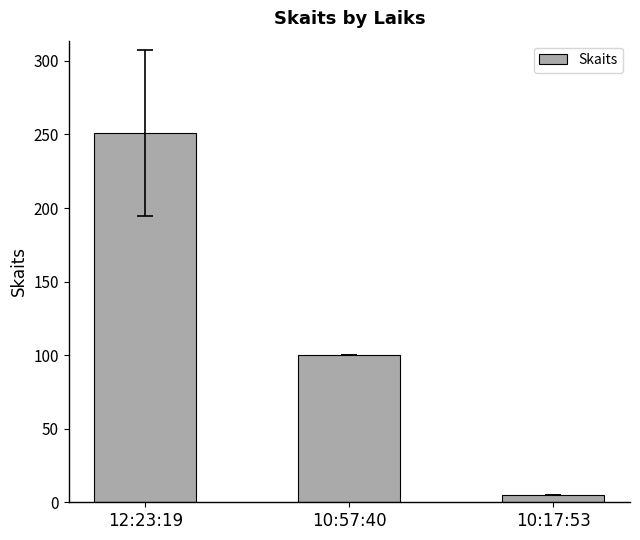

True or false: the data shows 251 at 12:23:19.

True